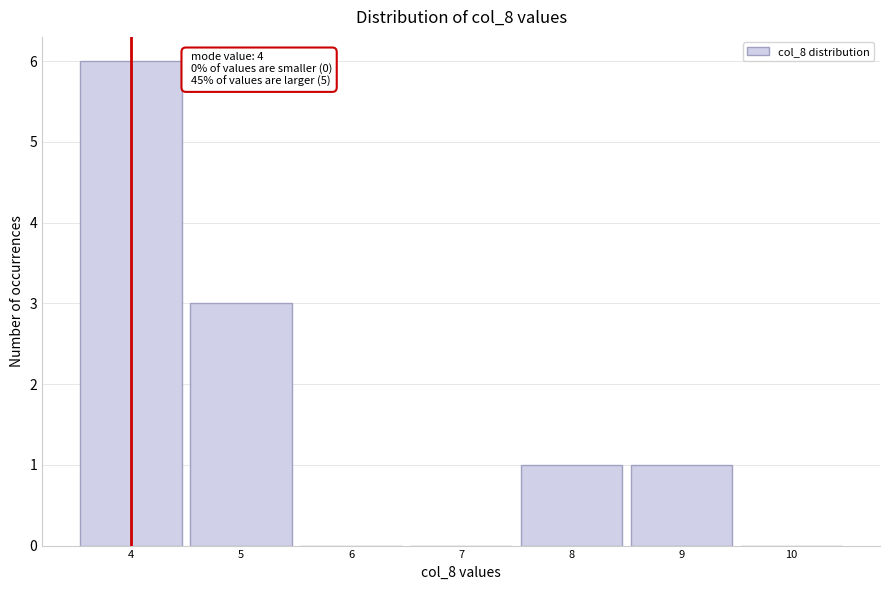

Which range on the x-axis has the tallest bar?

3.5 to 4.5